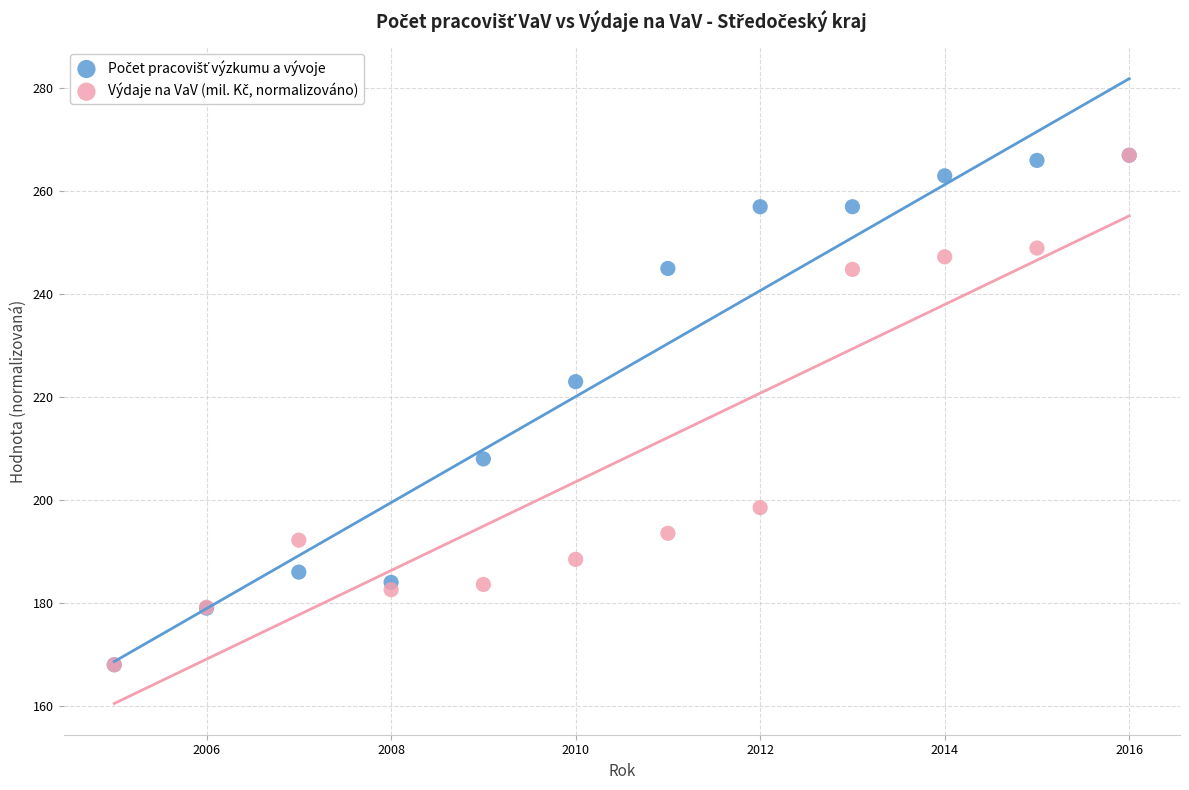

Across all series, what Y value is closest to 217?

223.0